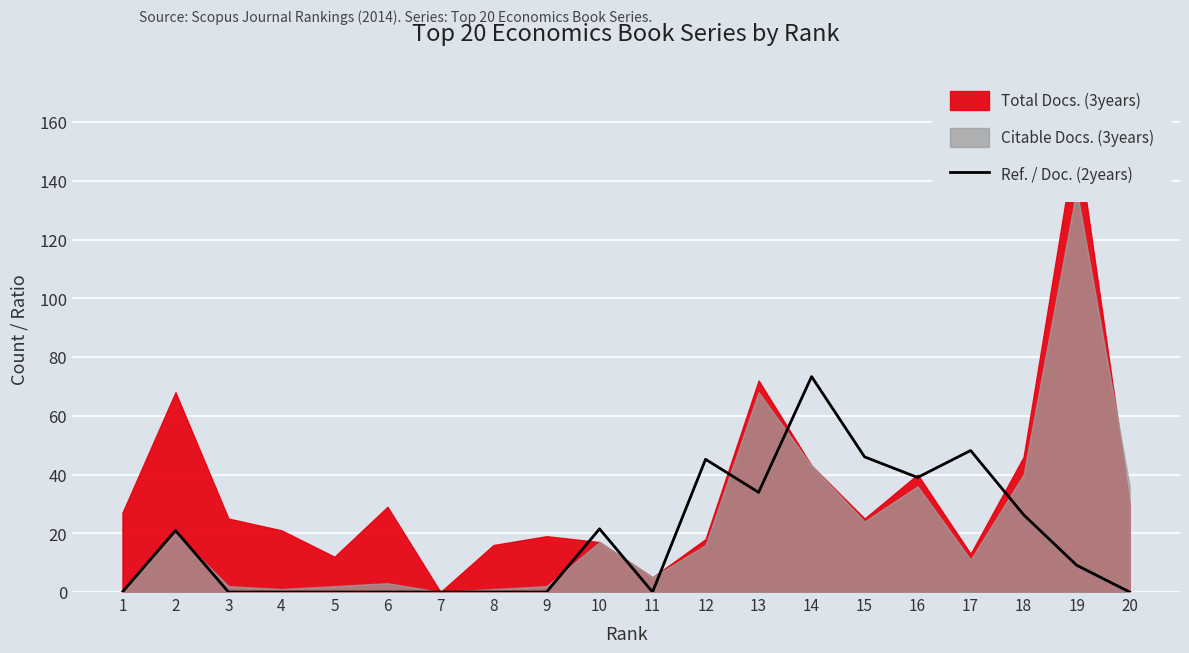

What is the average value?

18.2